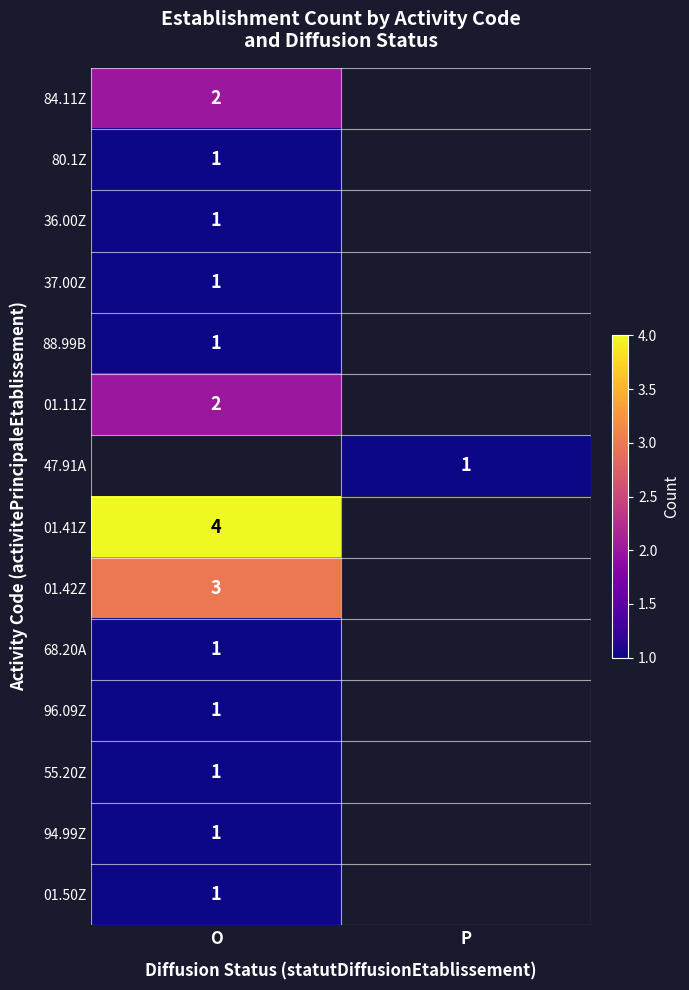

Which label corresponds to the largest value in the chart?

O